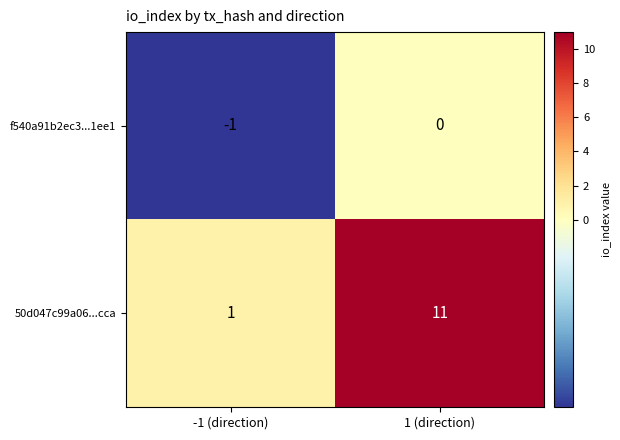

Reading left to right, list all the values displayed in this chart.

f540a91b2ec3...1ee1: -1 (direction)=-1	1 (direction)=0
50d047c99a06...cca: -1 (direction)=1	1 (direction)=11